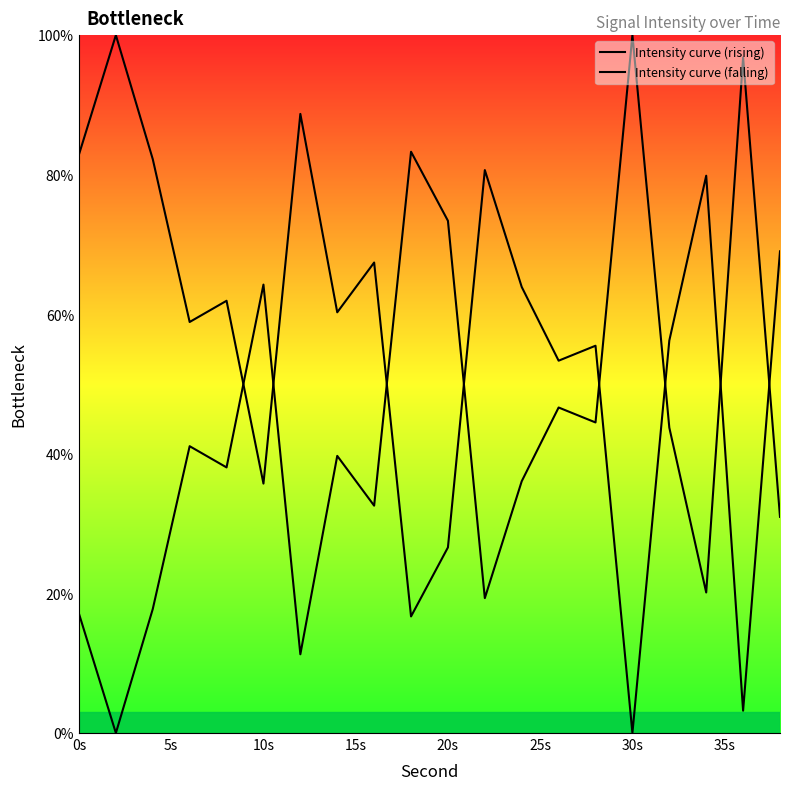

Does the chart display data point markers on the line(s)?

No